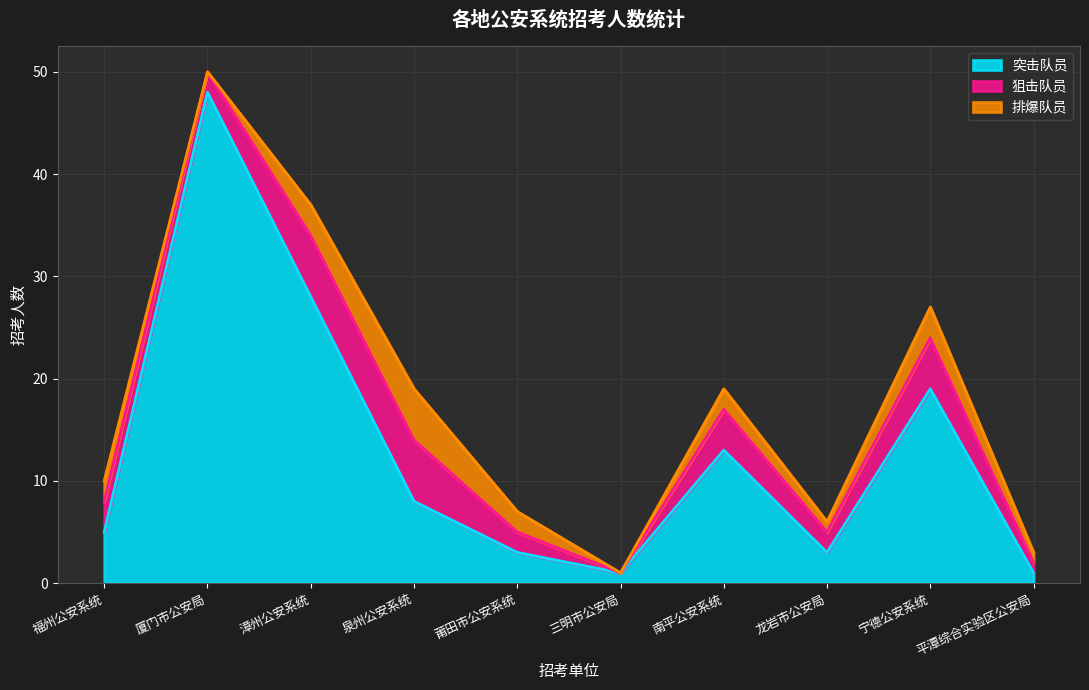

True or false: 狙击队员 and 突击队员 cross at least once.

False